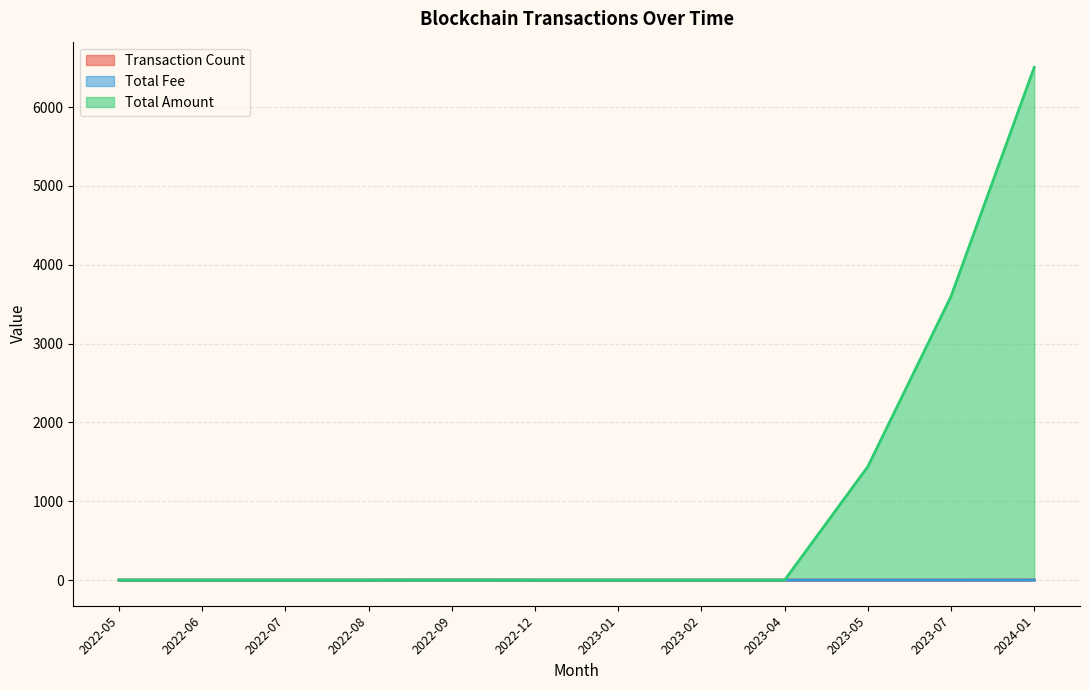

How many lines are shown in the chart?

3